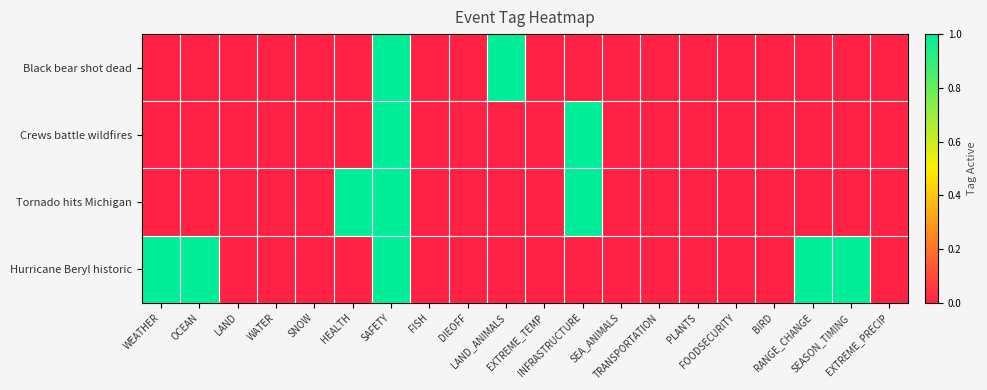

Reading left to right, transcribe all the data shown in this chart.

Black bear shot dead: WEATHER=0	OCEAN=0	LAND=0	WATER=0	SNOW=0	HEALTH=0	SAFETY=1	FISH=0	DIEOFF=0	LAND_ANIMALS=1	EXTREME_TEMP=0	INFRASTRUCTURE=0	SEA_ANIMALS=0	TRANSPORTATION=0	PLANTS=0	FOODSECURITY=0	BIRD=0	RANGE_CHANGE=0	SEASON_TIMING=0	EXTREME_PRECIP=0
Crews battle wildfires: WEATHER=0	OCEAN=0	LAND=0	WATER=0	SNOW=0	HEALTH=0	SAFETY=1	FISH=0	DIEOFF=0	LAND_ANIMALS=0	EXTREME_TEMP=0	INFRASTRUCTURE=1	SEA_ANIMALS=0	TRANSPORTATION=0	PLANTS=0	FOODSECURITY=0	BIRD=0	RANGE_CHANGE=0	SEASON_TIMING=0	EXTREME_PRECIP=0
Tornado hits Michigan: WEATHER=0	OCEAN=0	LAND=0	WATER=0	SNOW=0	HEALTH=1	SAFETY=1	FISH=0	DIEOFF=0	LAND_ANIMALS=0	EXTREME_TEMP=0	INFRASTRUCTURE=1	SEA_ANIMALS=0	TRANSPORTATION=0	PLANTS=0	FOODSECURITY=0	BIRD=0	RANGE_CHANGE=0	SEASON_TIMING=0	EXTREME_PRECIP=0
Hurricane Beryl historic: WEATHER=1	OCEAN=1	LAND=0	WATER=0	SNOW=0	HEALTH=0	SAFETY=1	FISH=0	DIEOFF=0	LAND_ANIMALS=0	EXTREME_TEMP=0	INFRASTRUCTURE=0	SEA_ANIMALS=0	TRANSPORTATION=0	PLANTS=0	FOODSECURITY=0	BIRD=0	RANGE_CHANGE=1	SEASON_TIMING=1	EXTREME_PRECIP=0